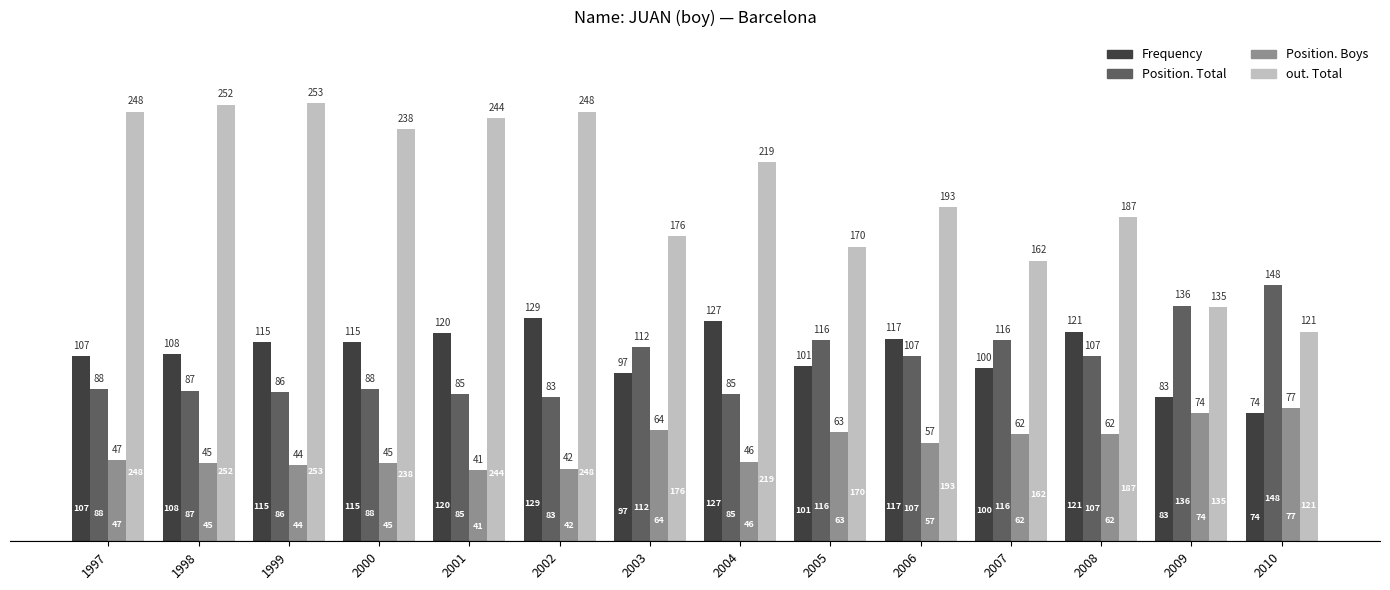

How many groups of bars are there?

14